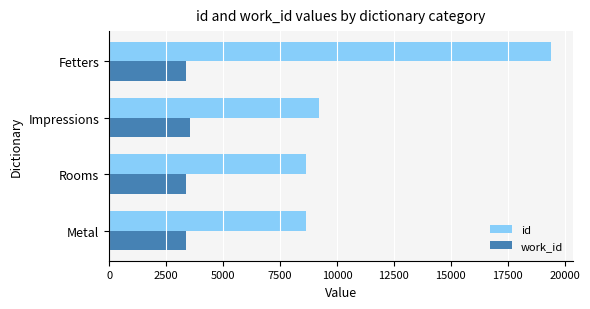

Where is id nearest to the value 14011?

Impressions